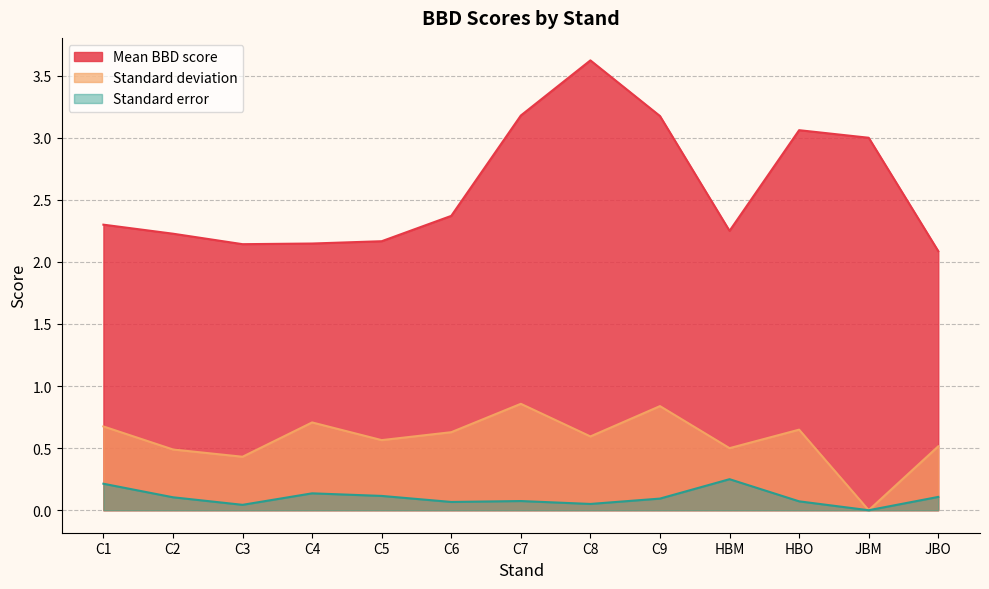

At which category is the sum across all series the highest?

C8